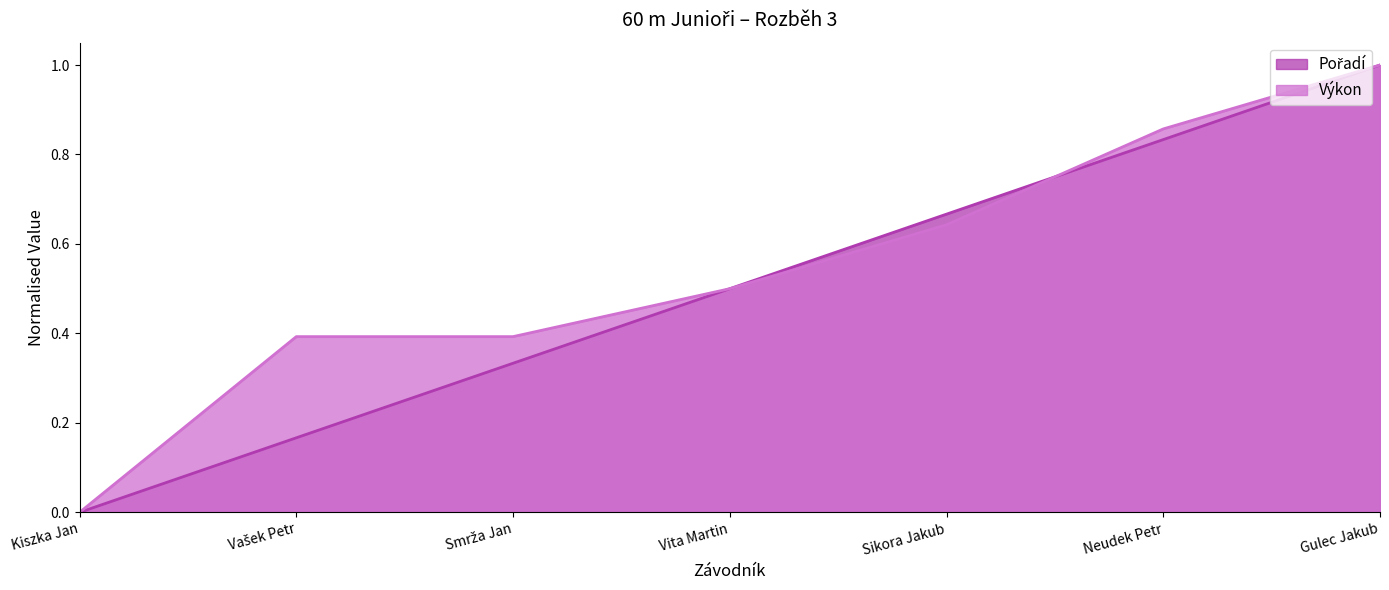

What is the value of the Pořadí point at the 3rd from the left?

0.3